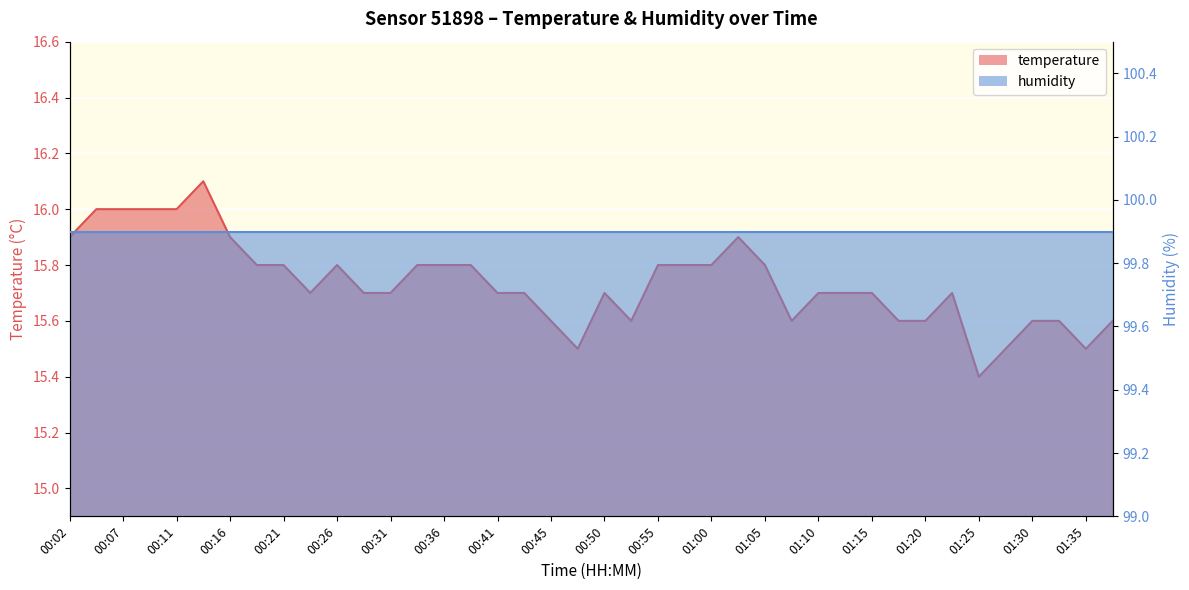

Reading left to right, transcribe all the data shown in this chart.

15.9	16.0	16.0	16.0	16.0	16.1	15.9	15.8	15.8	15.7	15.8	15.7	15.7	15.8	15.8	15.8	15.7	15.7	15.6	15.5	15.7	15.6	15.8	15.8	15.8	15.9	15.8	15.6	15.7	15.7	15.7	15.6	15.6	15.7	15.4	15.5	15.6	15.6	15.5	15.6